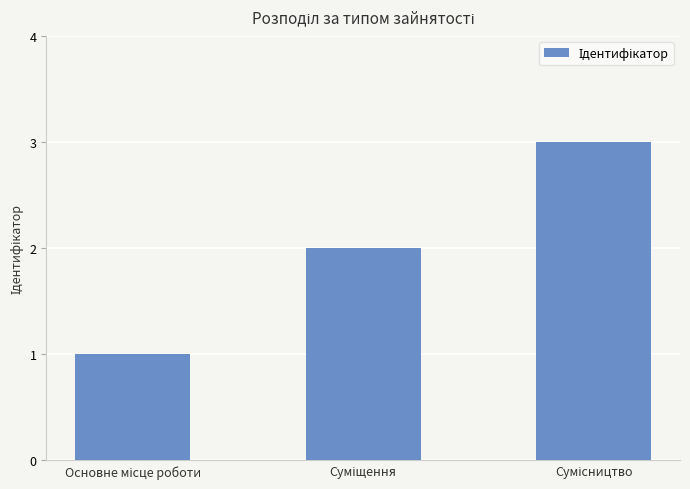

What is the maximum value shown in the chart?

3